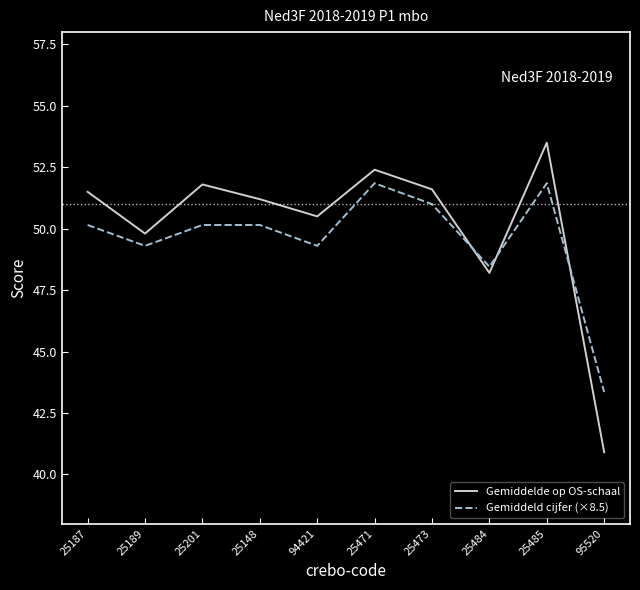

Rank the series by their average value, from lowest to highest.

Gemiddeld cijfer (×8.5), Gemiddelde op OS-schaal